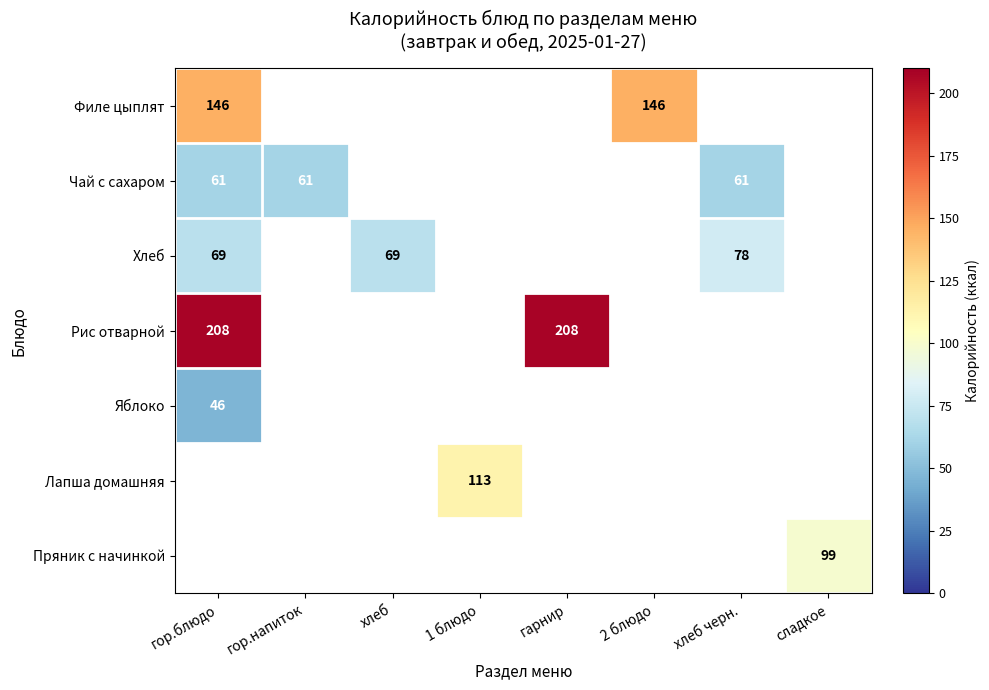

Which category has the highest value across all series?

гор.блюдо